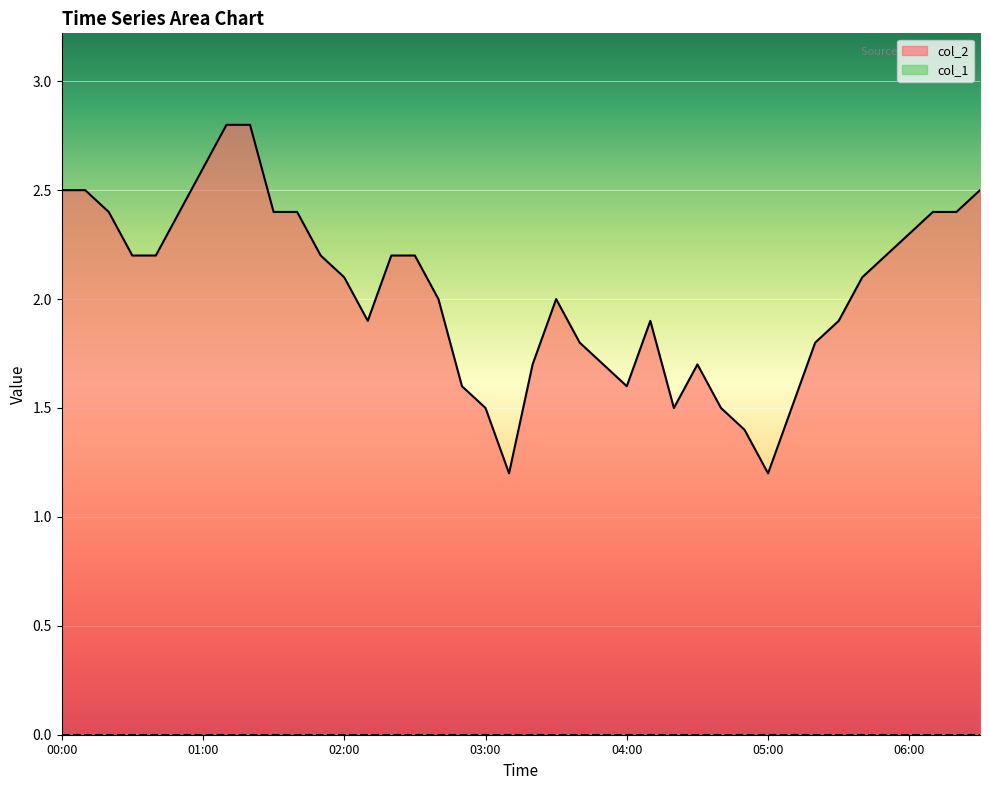

True or false: the data shows 3.9 at 06:00.

False